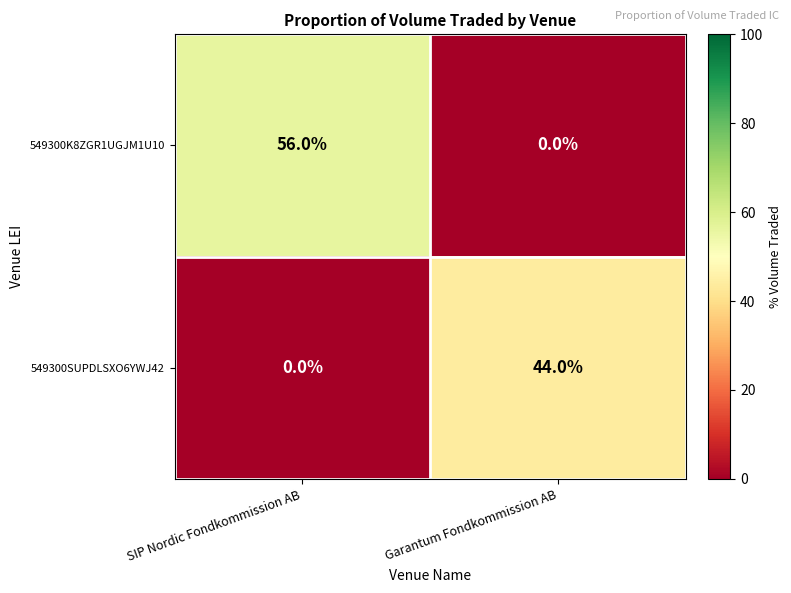

At how many categories does at least one series exceed 6?

2